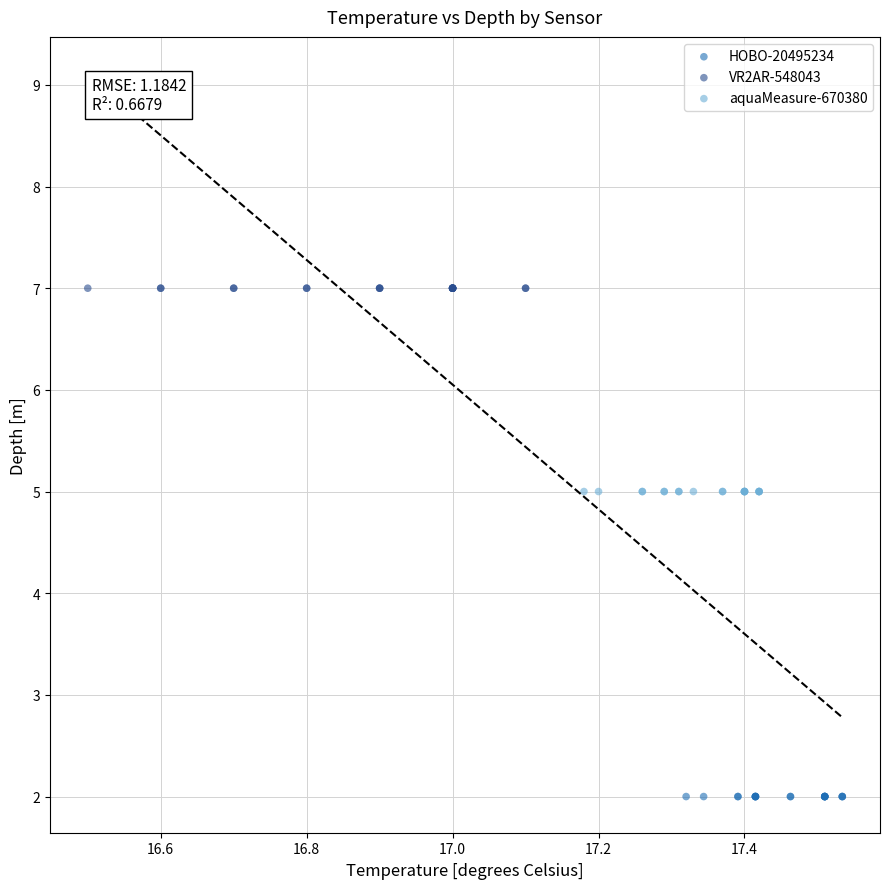

What are all the series names shown in the legend?

HOBO-20495234, VR2AR-548043, aquaMeasure-670380